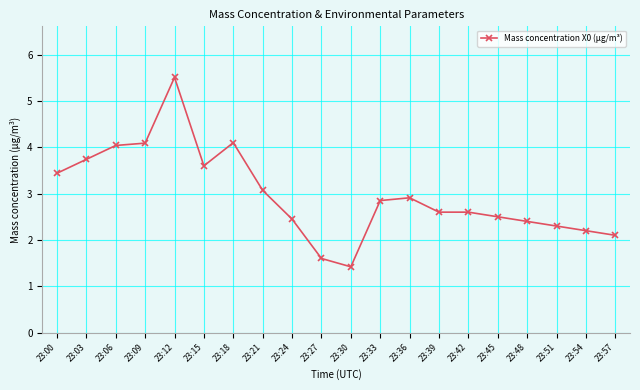

What is the approximate value at 23:33?

2.9